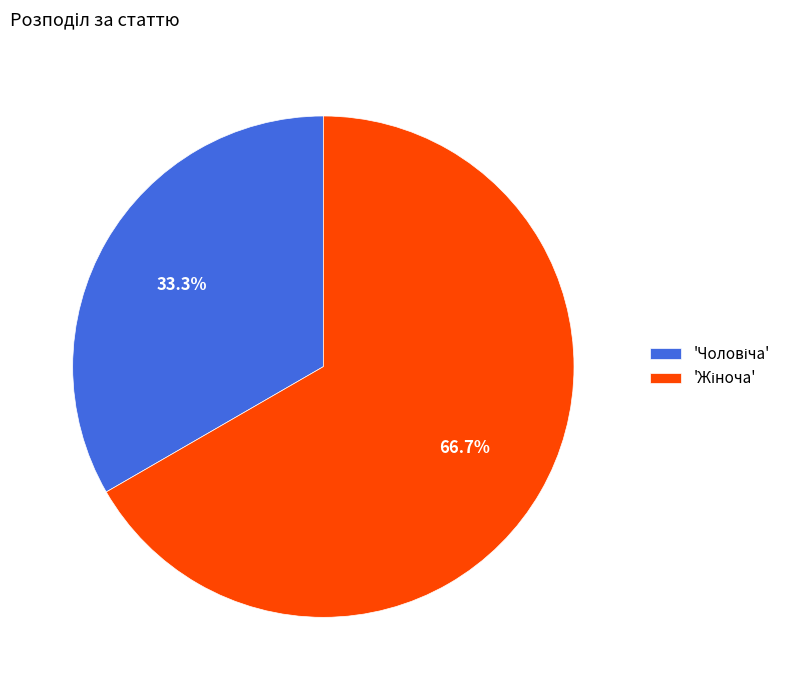

Is there any slice that represents more than half of the pie?

Yes